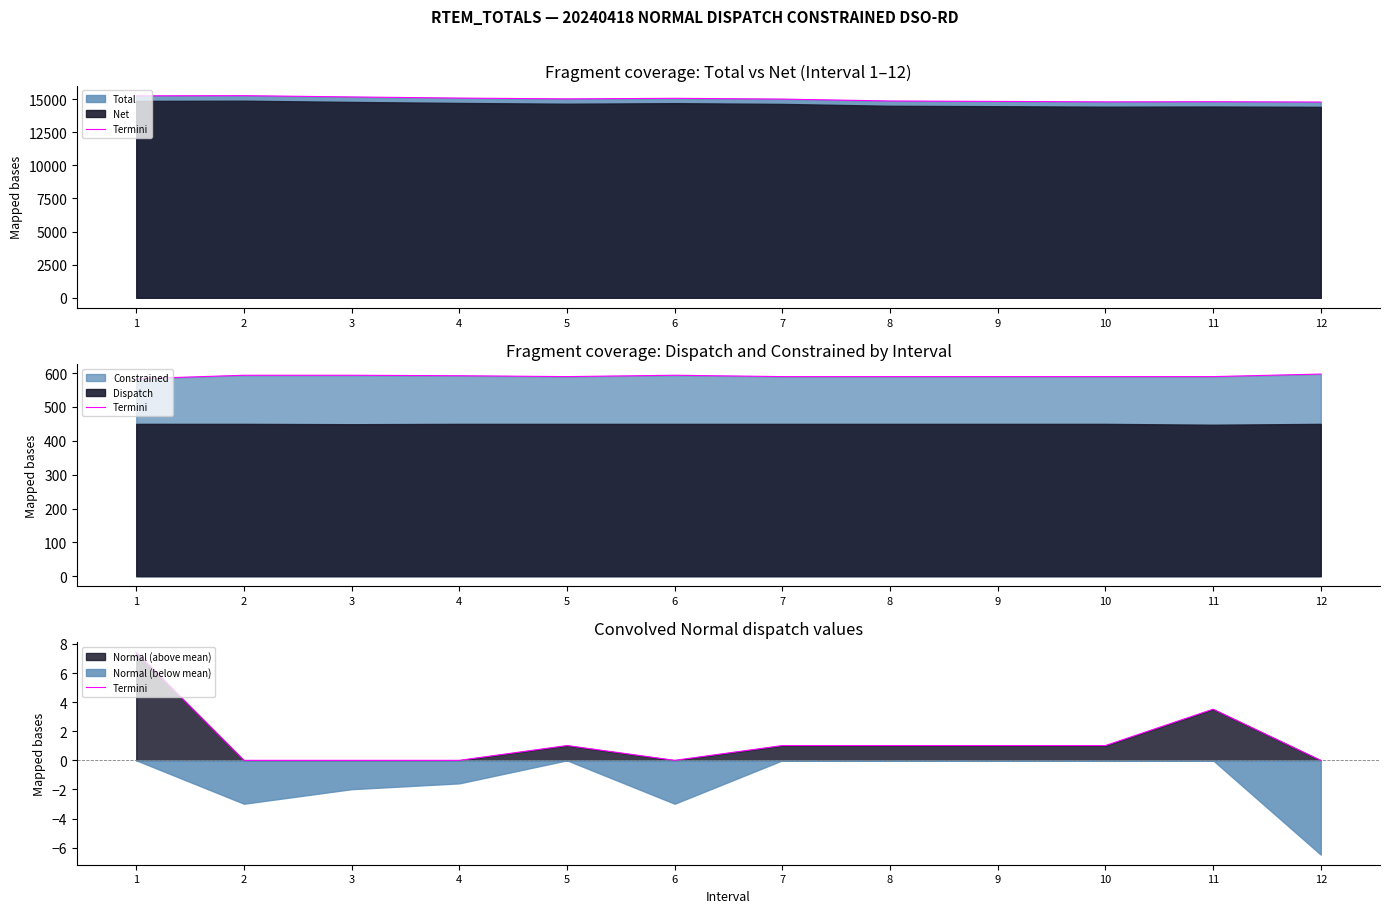

Rank the categories by value from highest to lowest.

1, 11, 5, 7, 8, 9, 10, 2, 3, 4, 6, 12